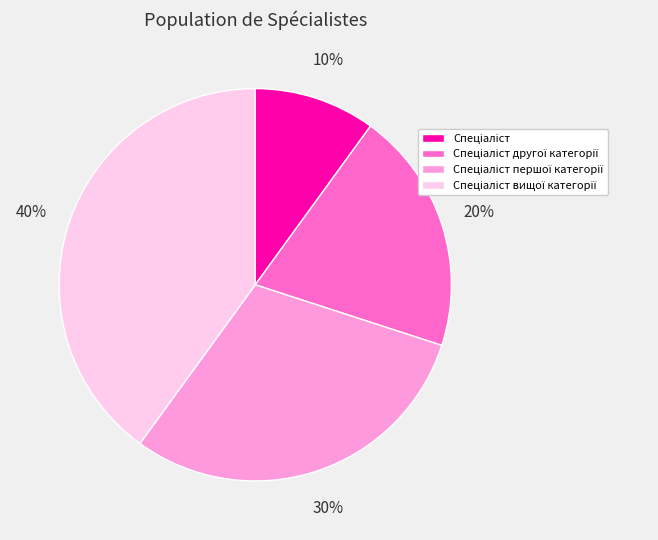

To the nearest percent, what is the average slice percentage?

25%